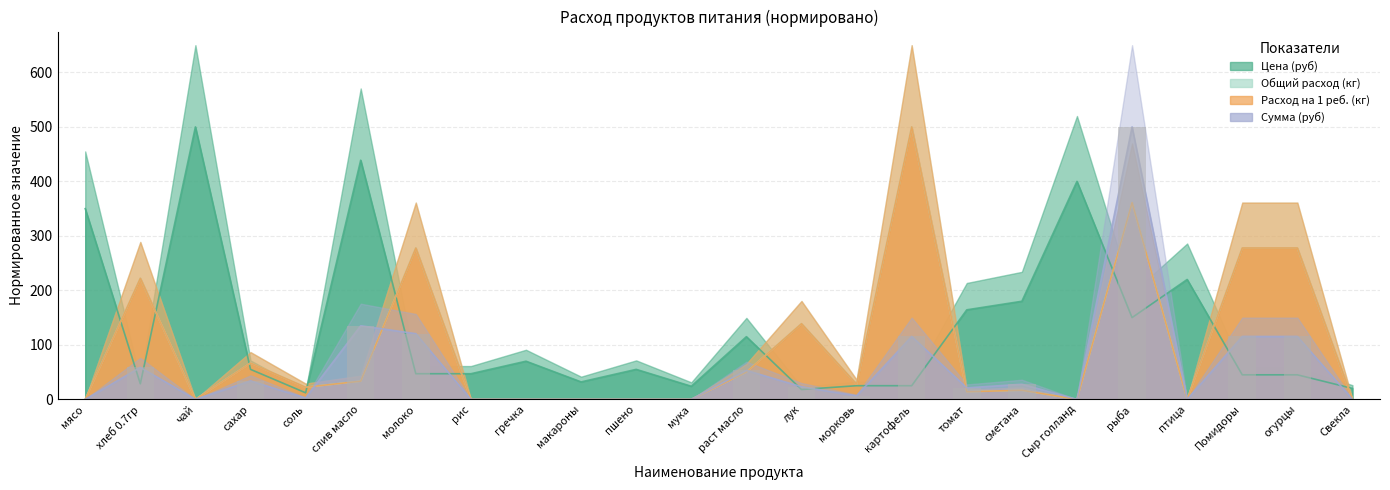

The value of Общий расход (кг) at мука is 0.0. True or false?

True